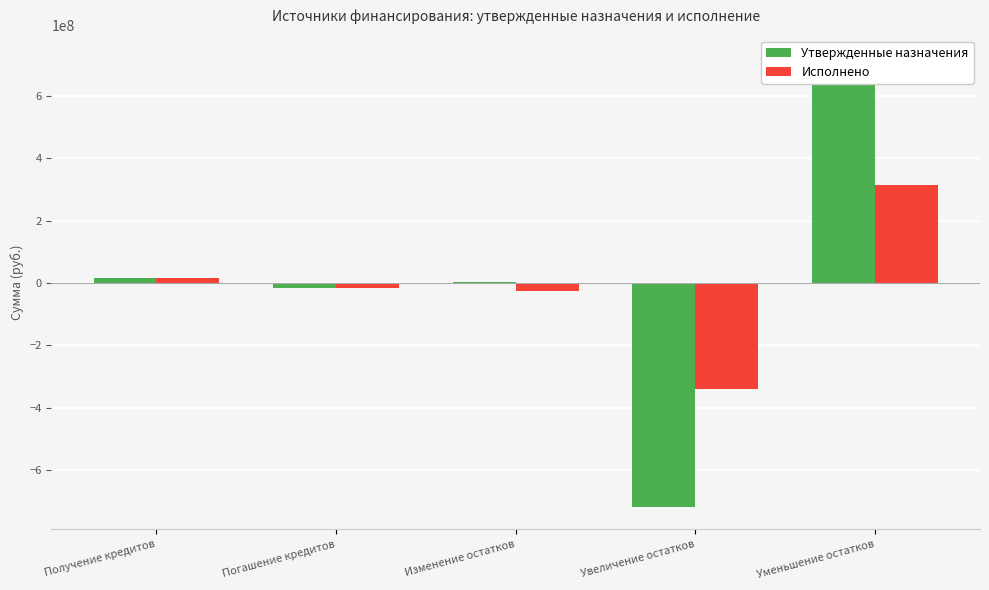

What is the approximate value of Утвержденные назначения at Уменьшение остатков?

722781063.6